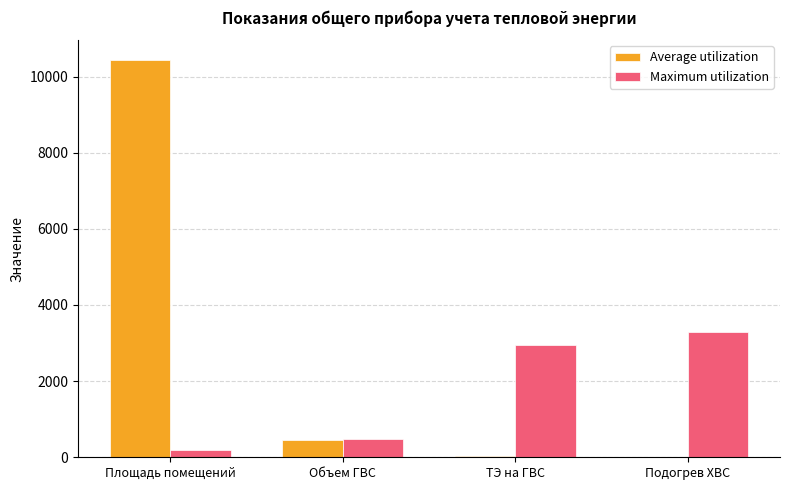

Is it true that Average utilization equals 22.5 at ТЭ на ГВС?

True